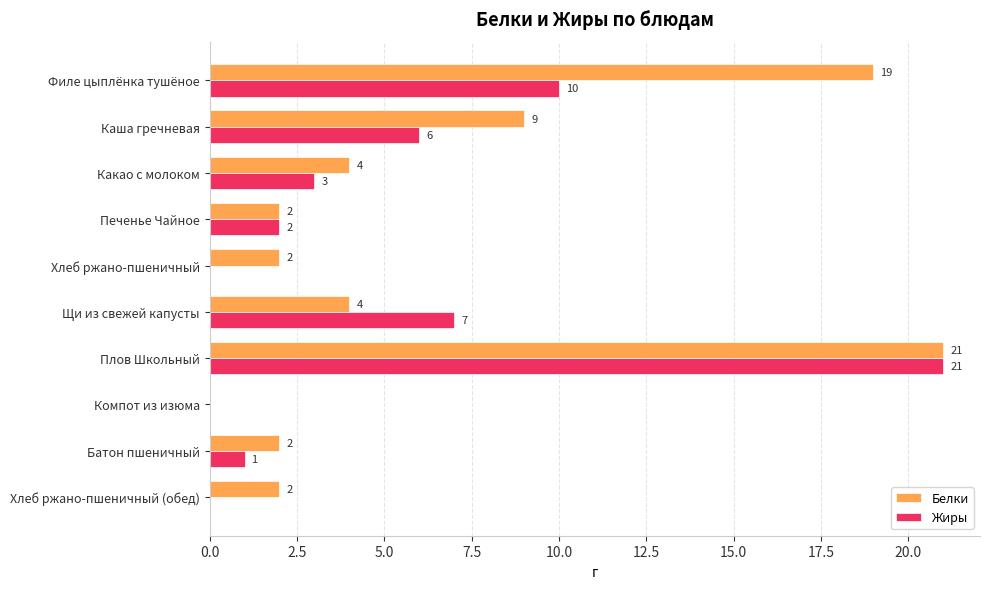

What is the sum of the Белки values at Каша гречневая and Щи из свежей капусты?

13